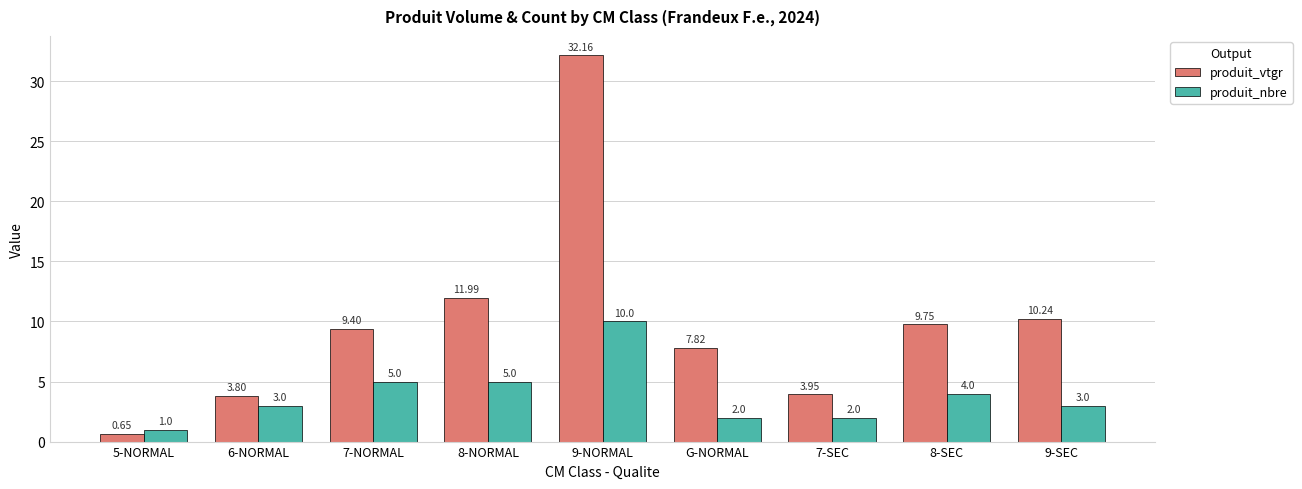

List the series in order of their overall mean, lowest first.

produit_nbre, produit_vtgr